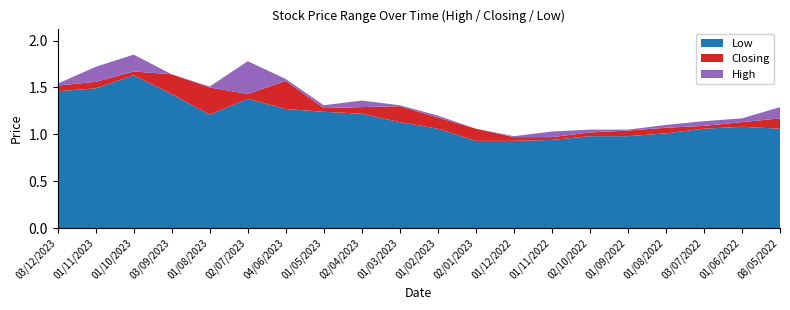

Reading right to left, extract all data points from this chart.

High: 1.3	1.2	1.1	1.1	1.1	1.1	1.0	1.0	1.1	1.2	1.3	1.4	1.3	1.6	1.8	1.5	1.6	1.9	1.7	1.5
Closing: 1.2	1.1	1.1	1.1	1.0	1.0	1.0	1.0	1.1	1.2	1.3	1.3	1.3	1.6	1.4	1.5	1.6	1.7	1.6	1.5
Low: 1.1	1.1	1.1	1.0	1.0	1.0	0.9	0.9	0.9	1.1	1.1	1.2	1.2	1.3	1.4	1.2	1.4	1.6	1.5	1.5